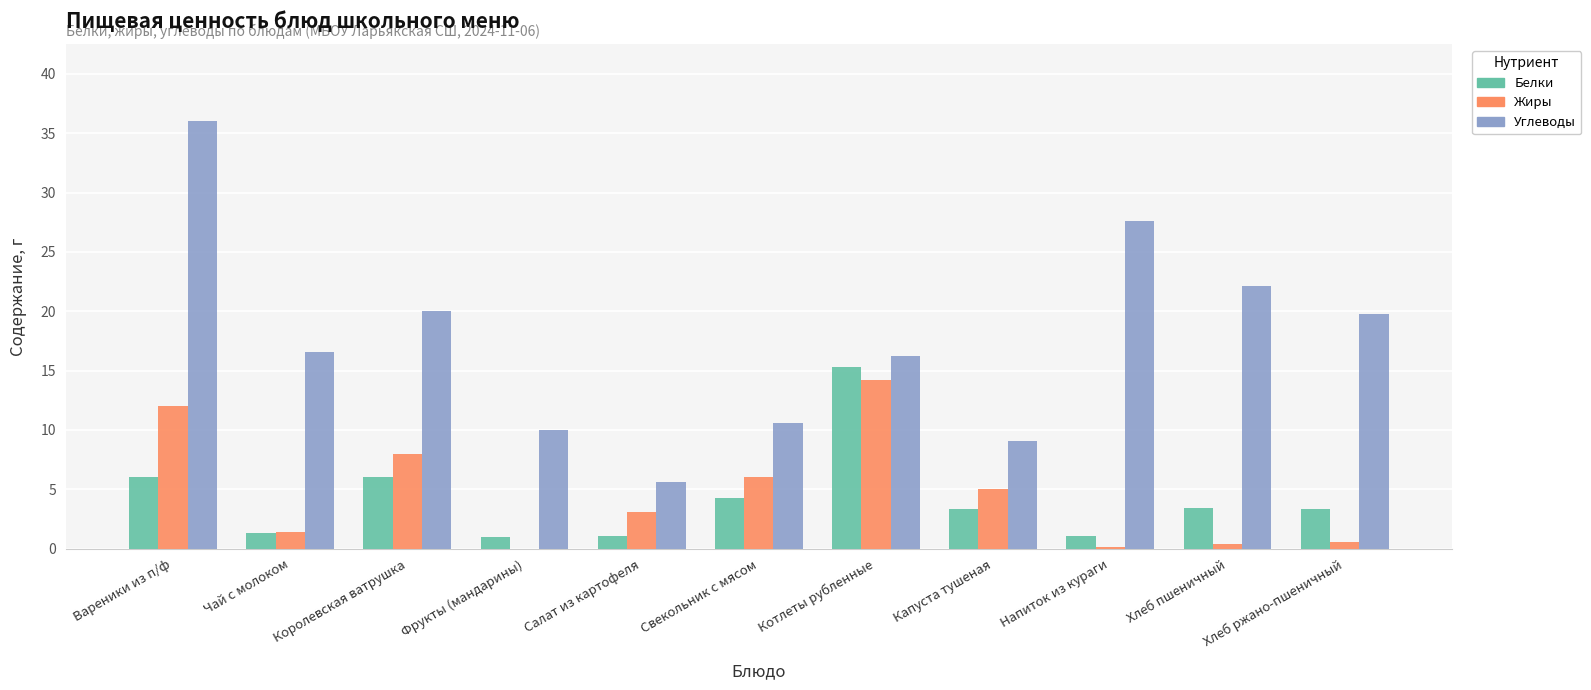

The value of Жиры at Котлеты рубленные is 19.2. True or false?

False